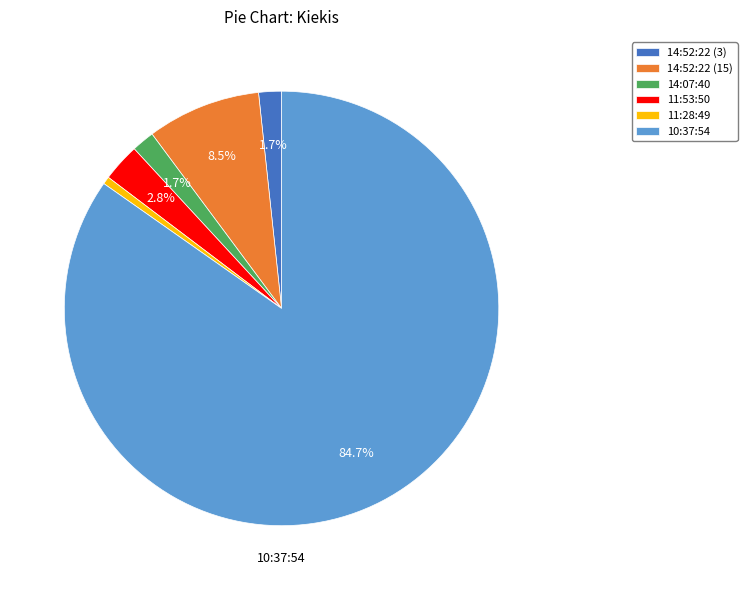

Which category accounts for the majority?

10:37:54